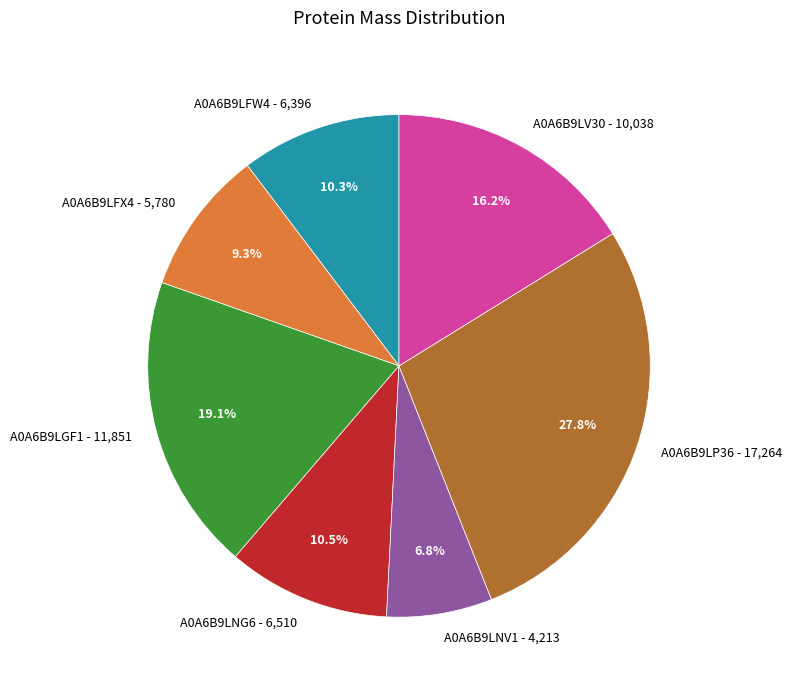

To the nearest percent, what is the average slice percentage?

14%